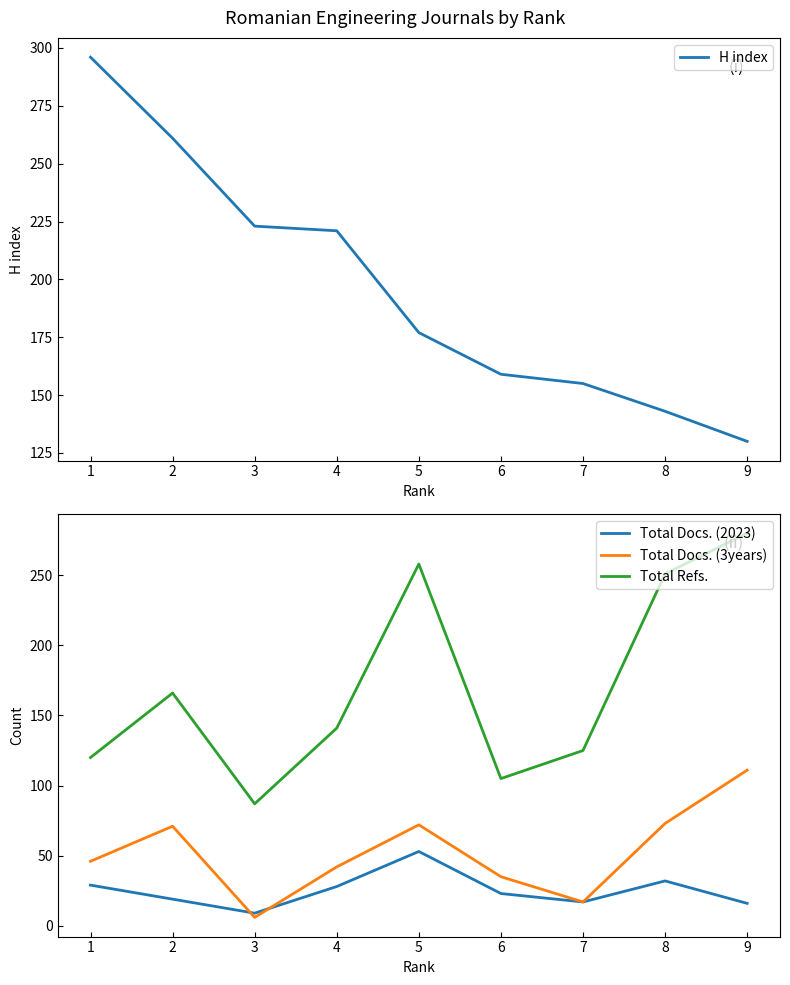

Rank the series by their maximum value, from lowest to highest.

Total Docs. (2023), Total Docs. (3years), Total Refs., H index